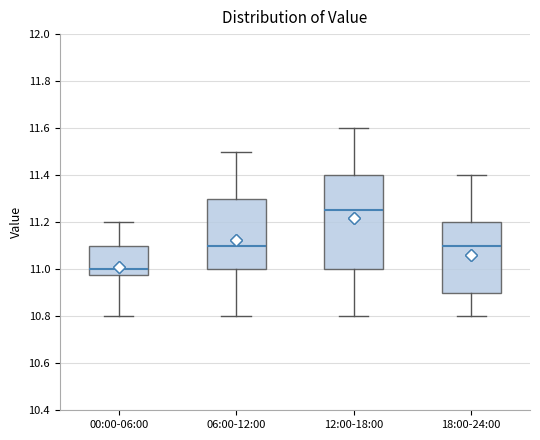

Where does the median line of the box for 00:00-06:00 sit on the y-axis? The values are not printed on the chart, so give them approximately, as read against the axis.

11.00